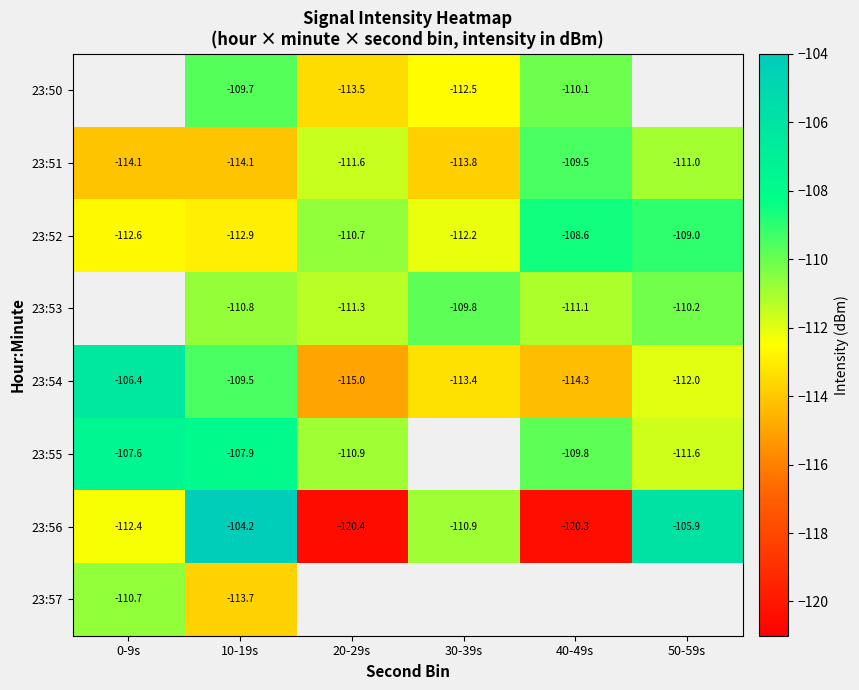

Is it true that 23:52 equals -179.1 at 50-59s?

False